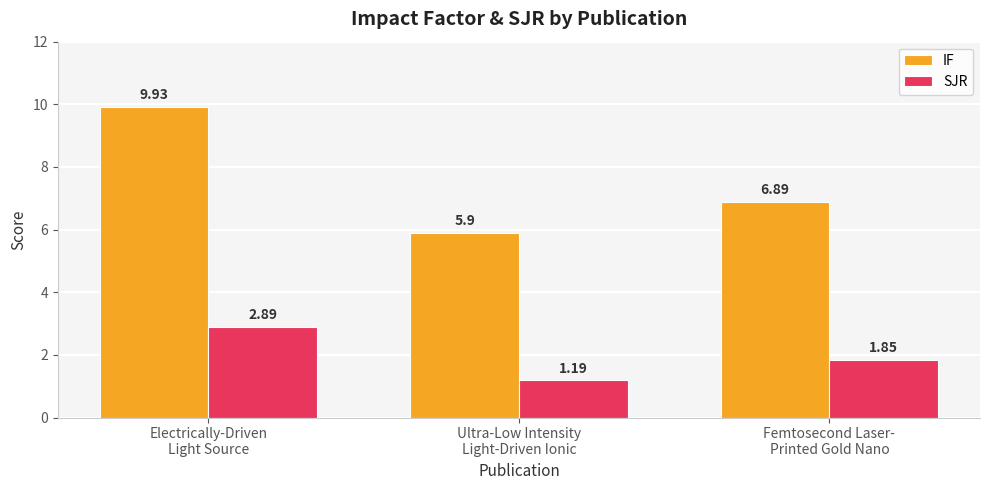

What are all the series names shown in the legend?

IF, SJR